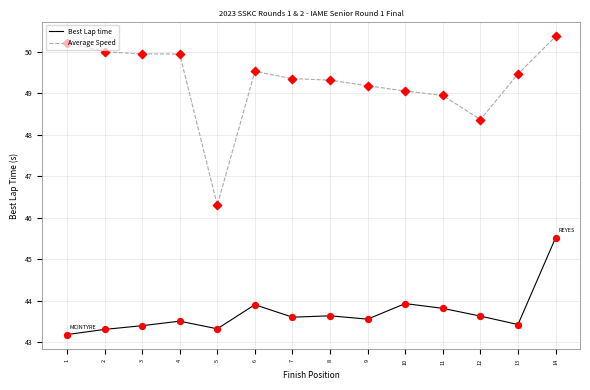

What is the difference between the highest and lowest values at 11?

5.1